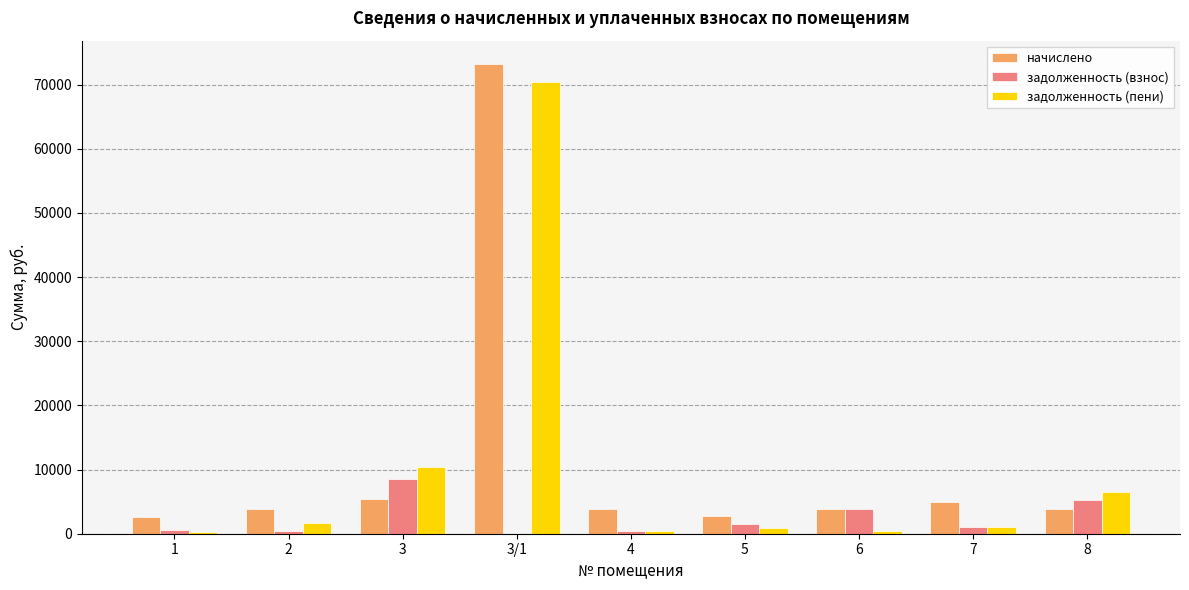

What is the total value across all series at 4?

4646.4